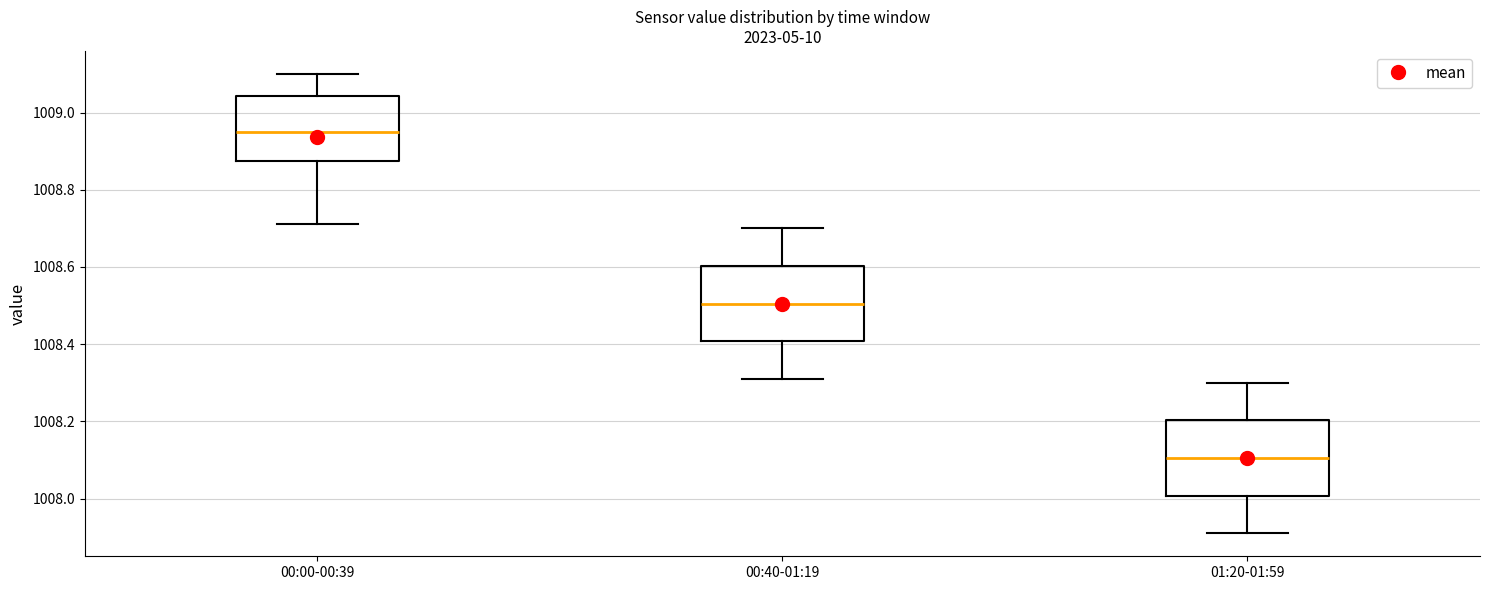

Which box's median line is the lowest?

01:20-01:59